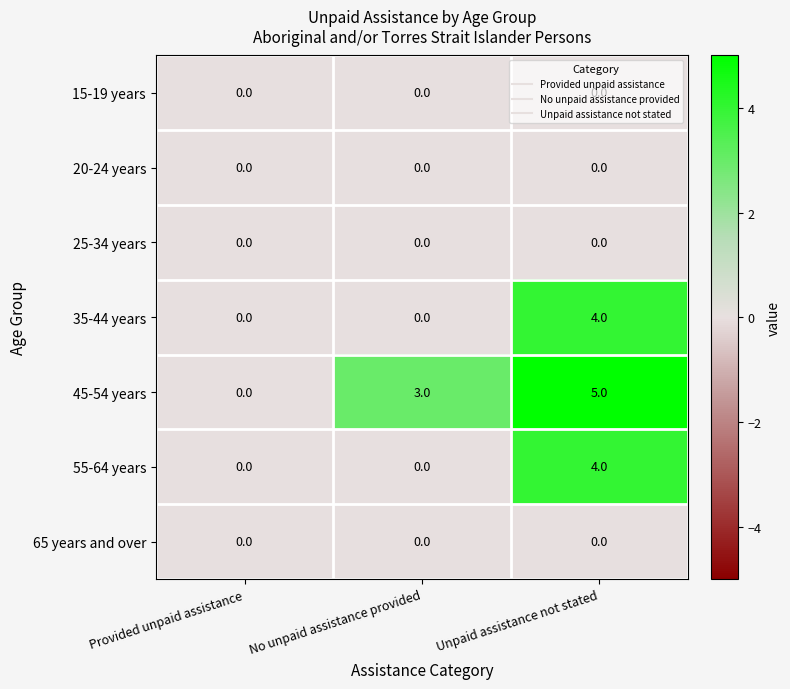

The value of 35-44 years at No unpaid assistance provided is -1. True or false?

False